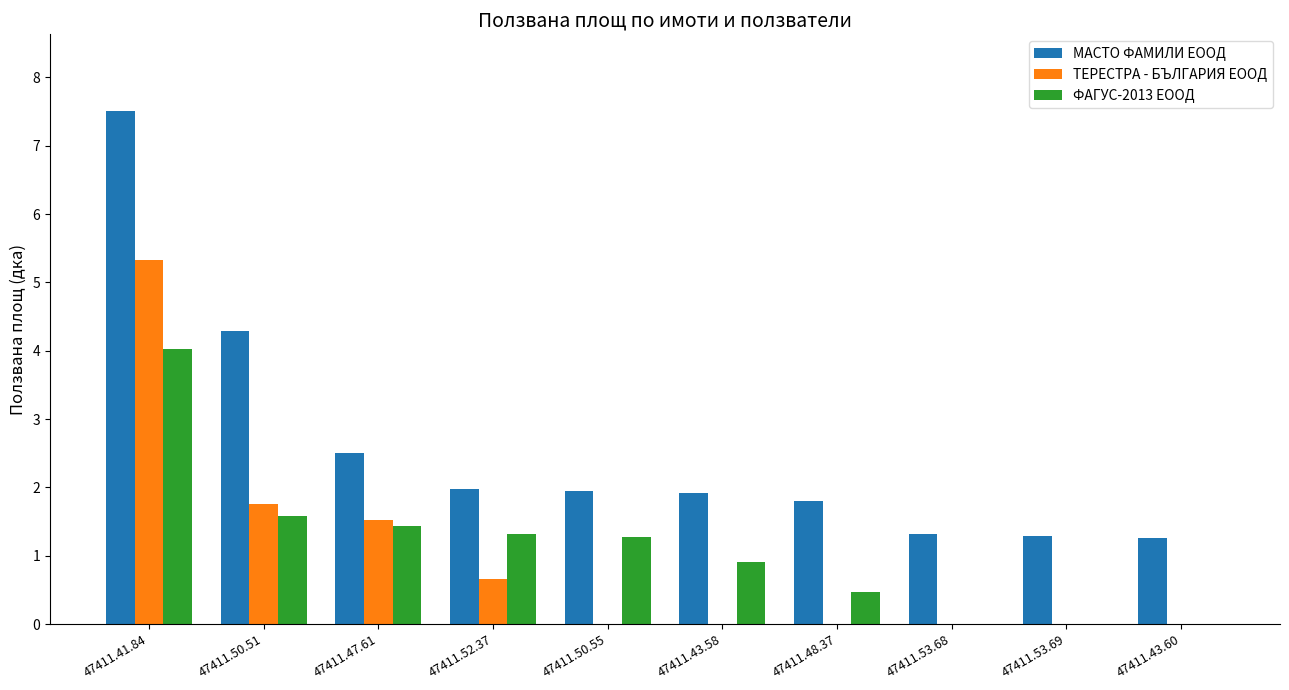

What is the highest value of the ТЕРЕСТРА - БЪЛГАРИЯ ЕООД series?

5.3